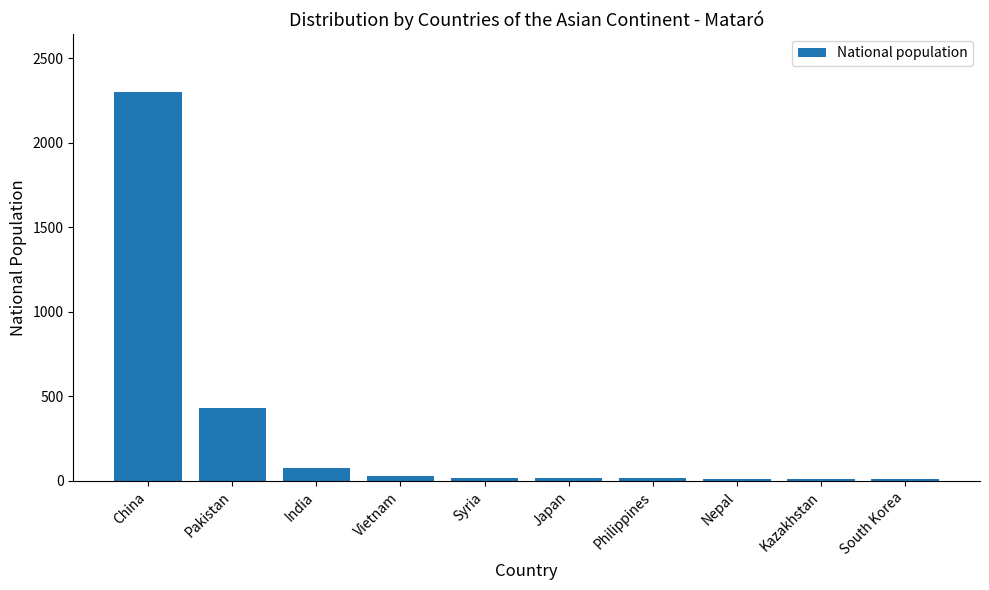

Are the bars grouped side by side (vs. stacked)?

No